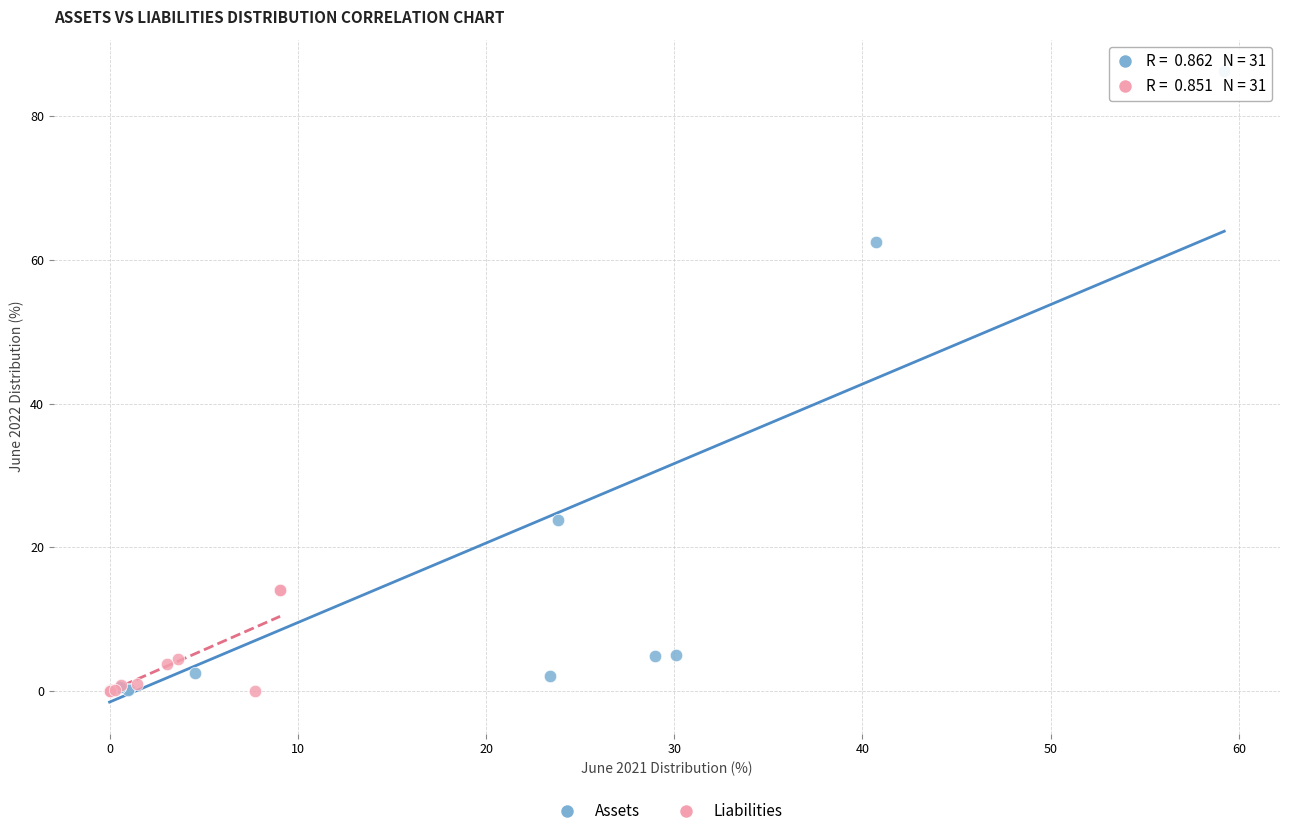

Which series contains the highest Y value?

Assets